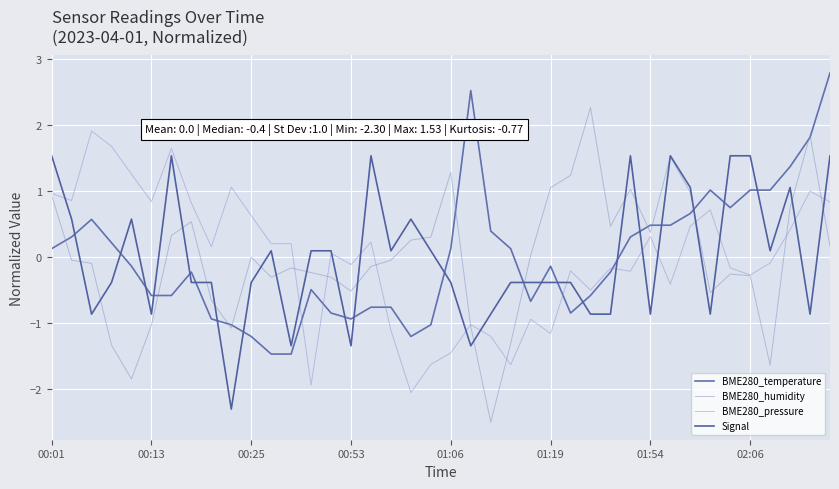

Does the chart have visible grid lines?

Yes